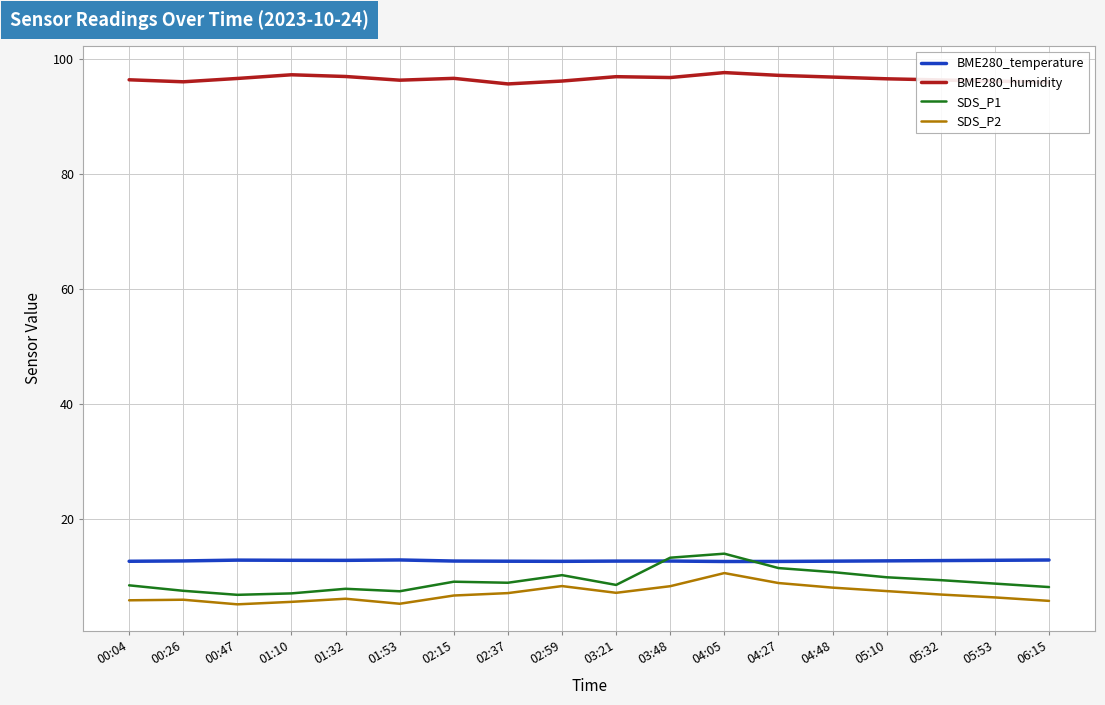

True or false: BME280_temperature and BME280_humidity cross at least once.

False